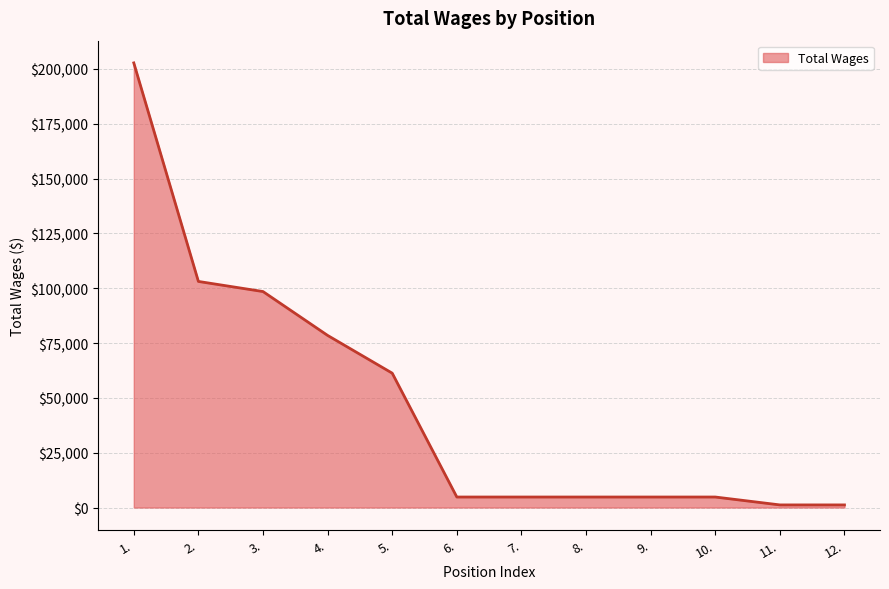

True or false: the data has more than 2 interior local peaks.

False